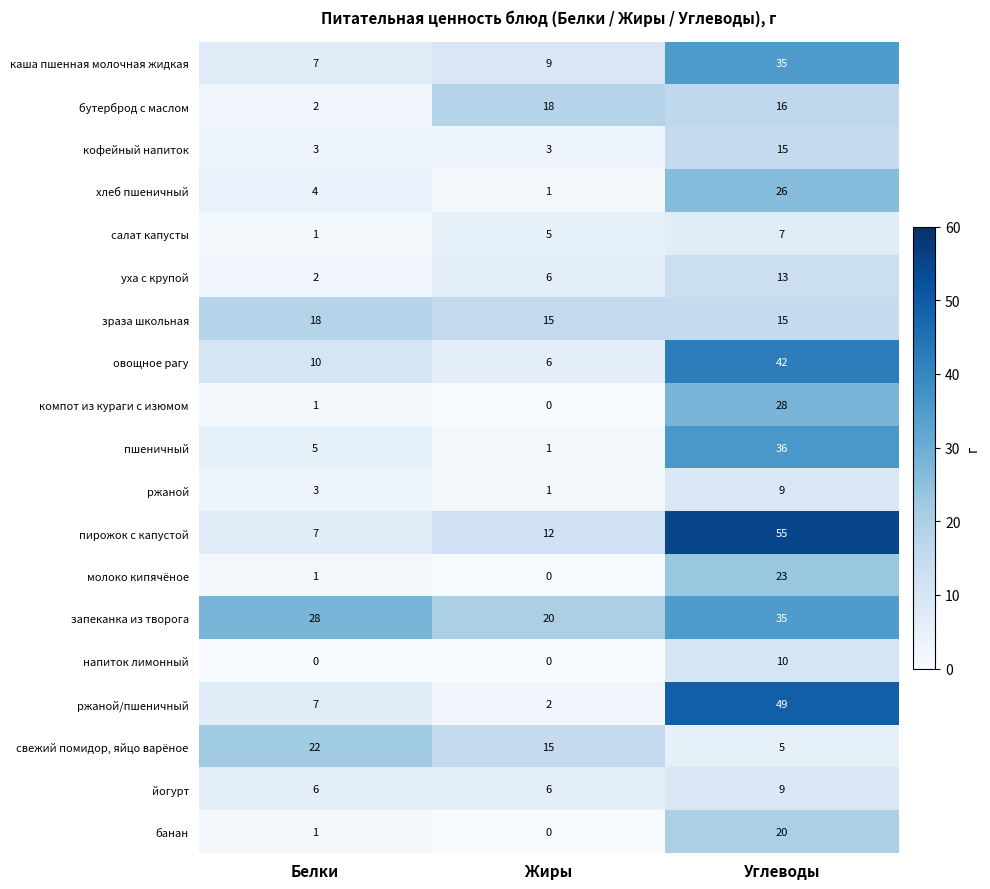

Count the number of data series in this chart.

19